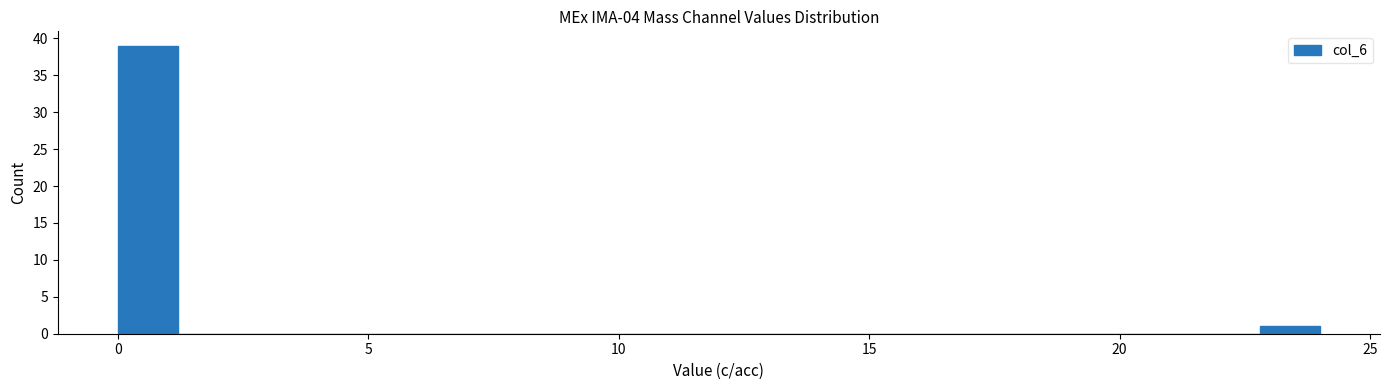

Around what value on the x-axis is the tallest bar? Give the approximate position of its centre, as read against the axis.

0.5